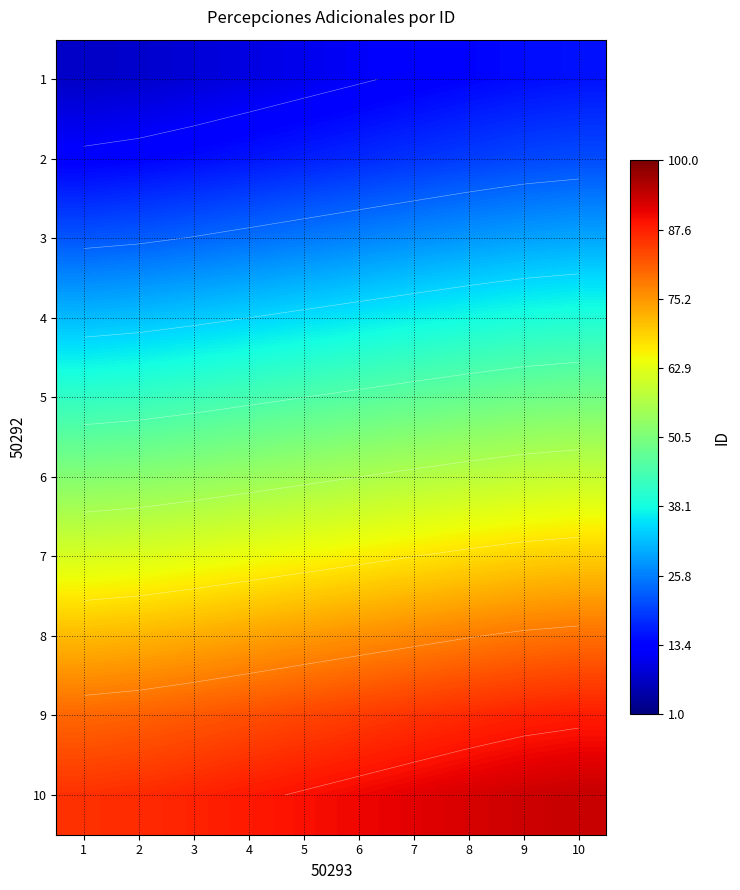

What is the difference between the maximum and minimum values in the 2 series?

7.9